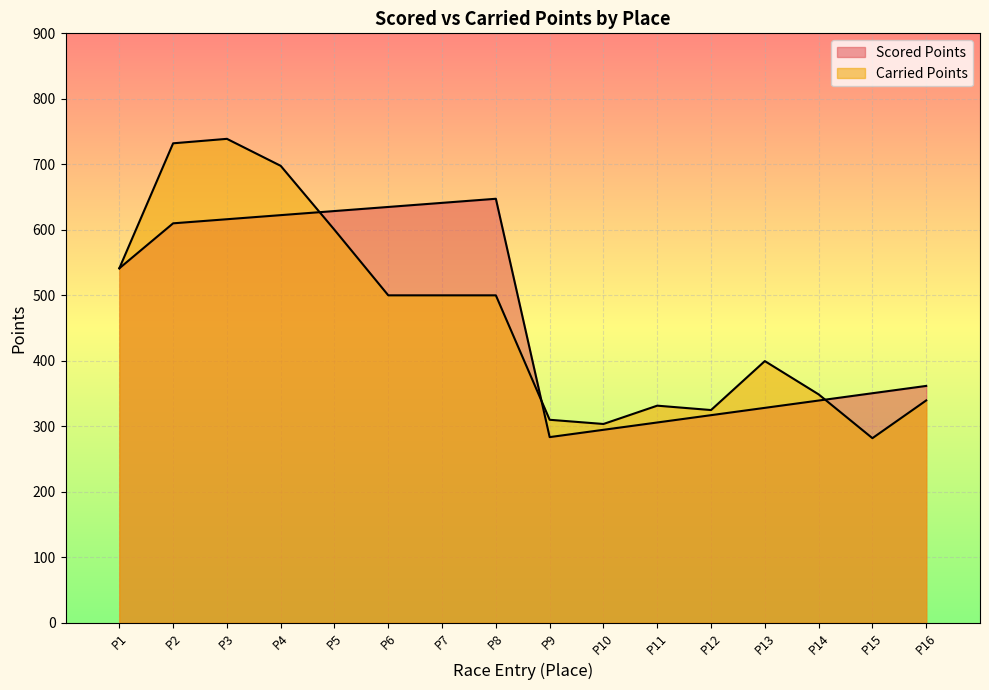

Which has a higher value, P7 or P8?

P8